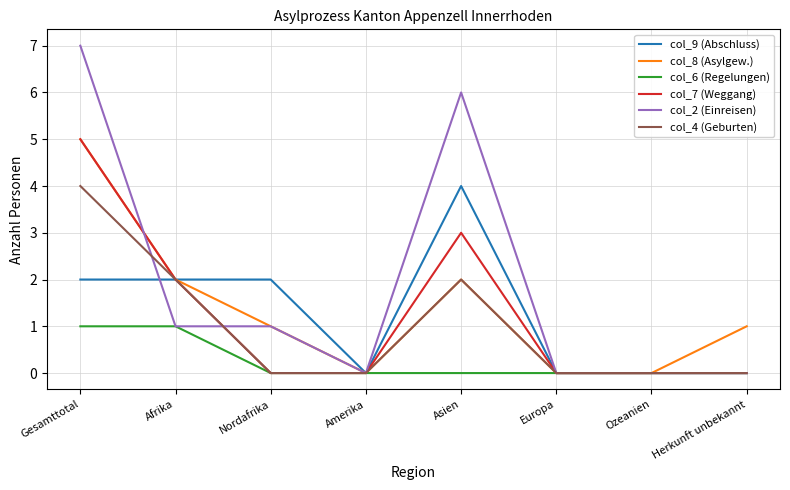

How many col_6 (Regelungen) values are between 0 and 1?

8